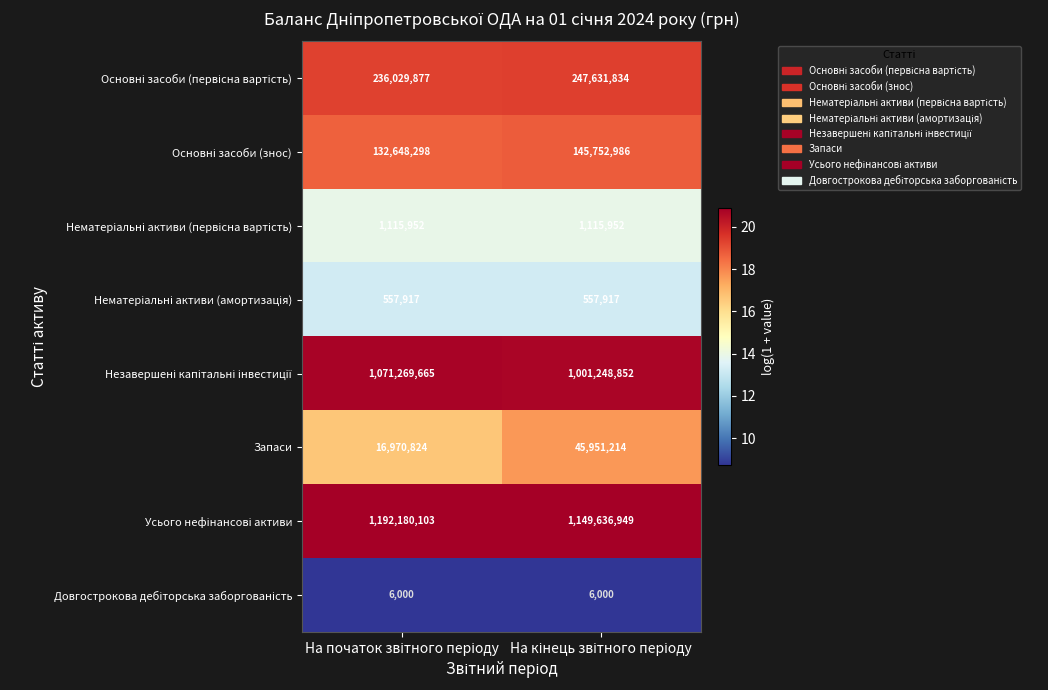

What is the difference between the maximum and minimum values in the Запаси series?

28980390